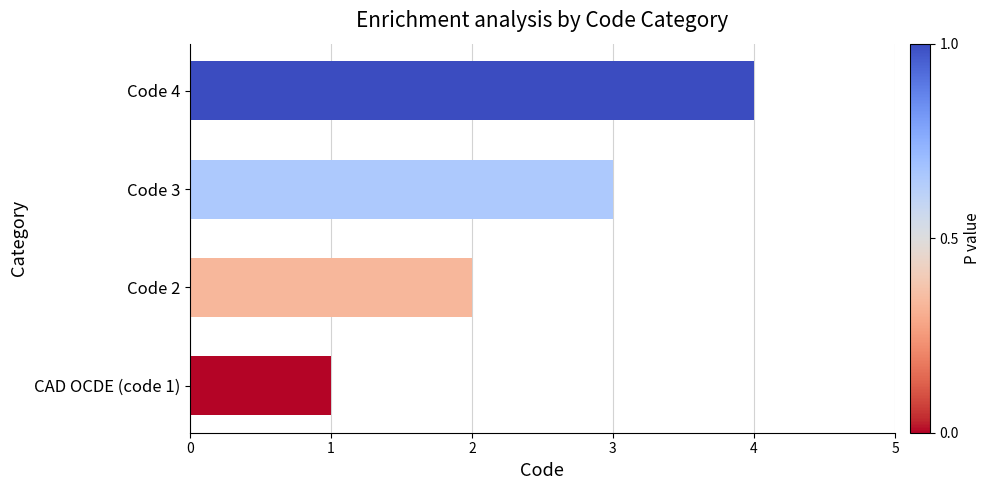

What is the maximum value shown in the chart?

4